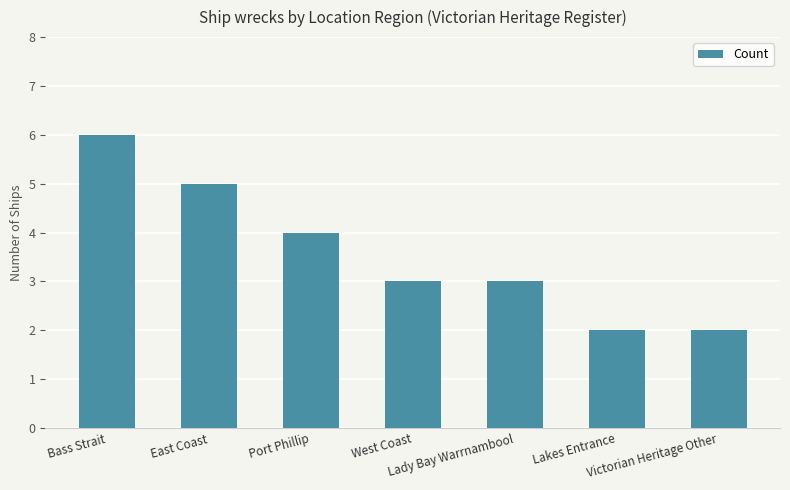

How many data points does each series have?

7